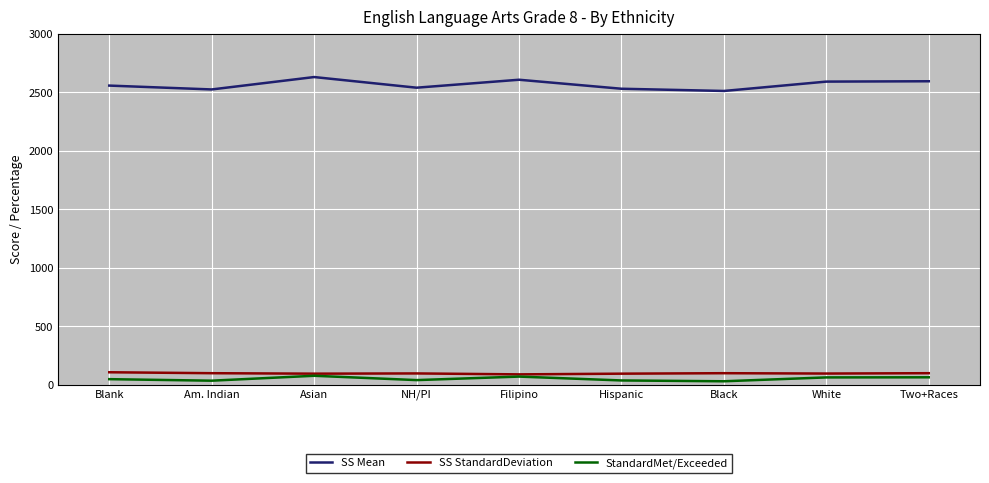

Which series has the largest range (max minus min)?

SS Mean